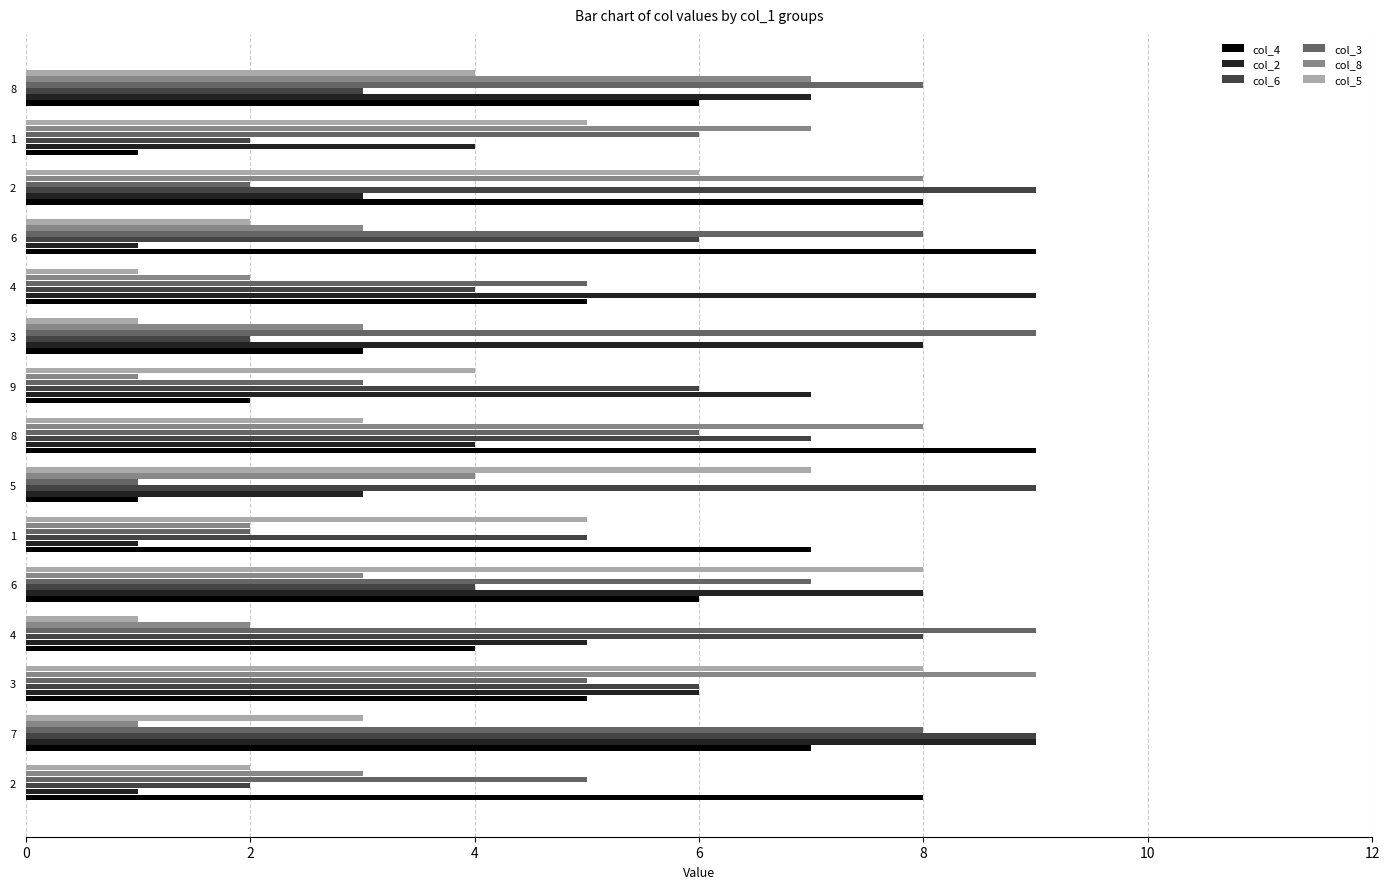

What are all the series names shown in the legend?

col_4, col_2, col_6, col_3, col_8, col_5